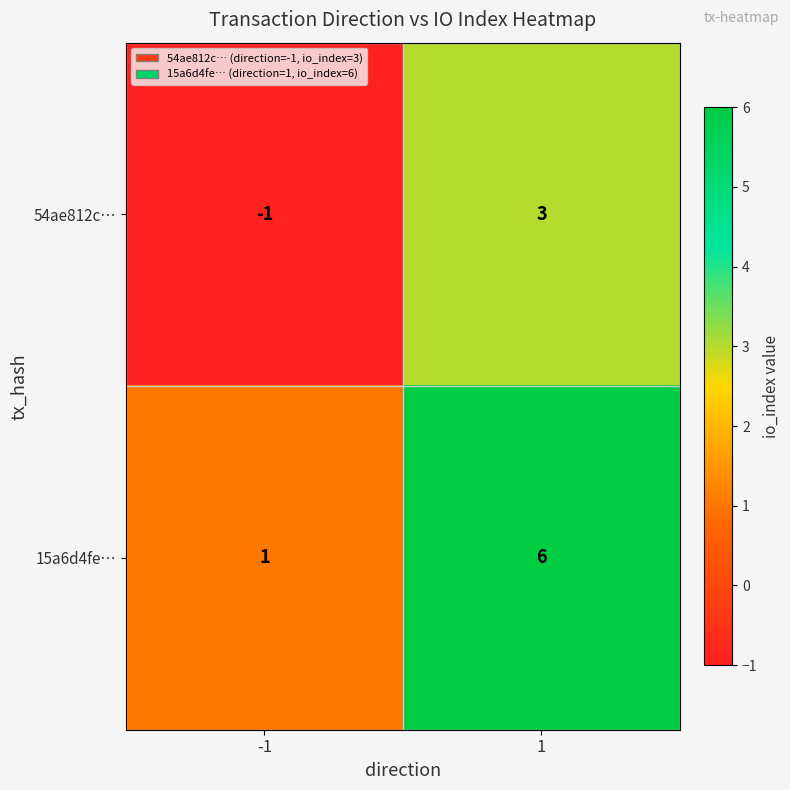

What is the average value of the 15a6d4fe… series?

4